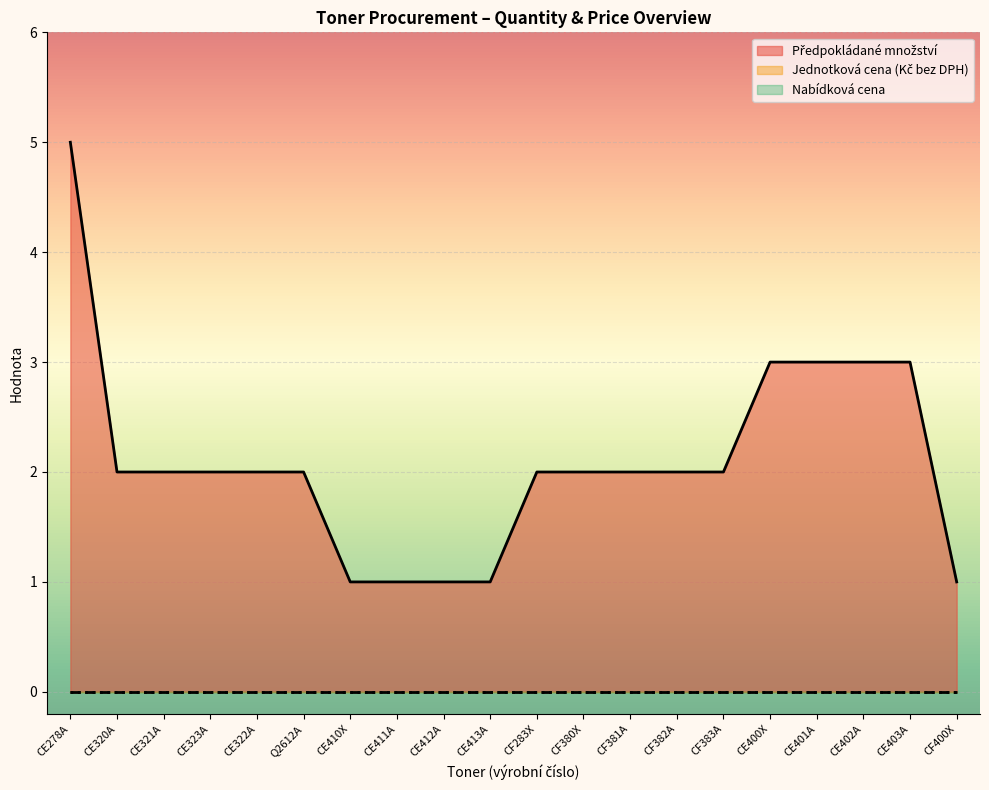

What is the label of the 16th point from the right?

CE322A